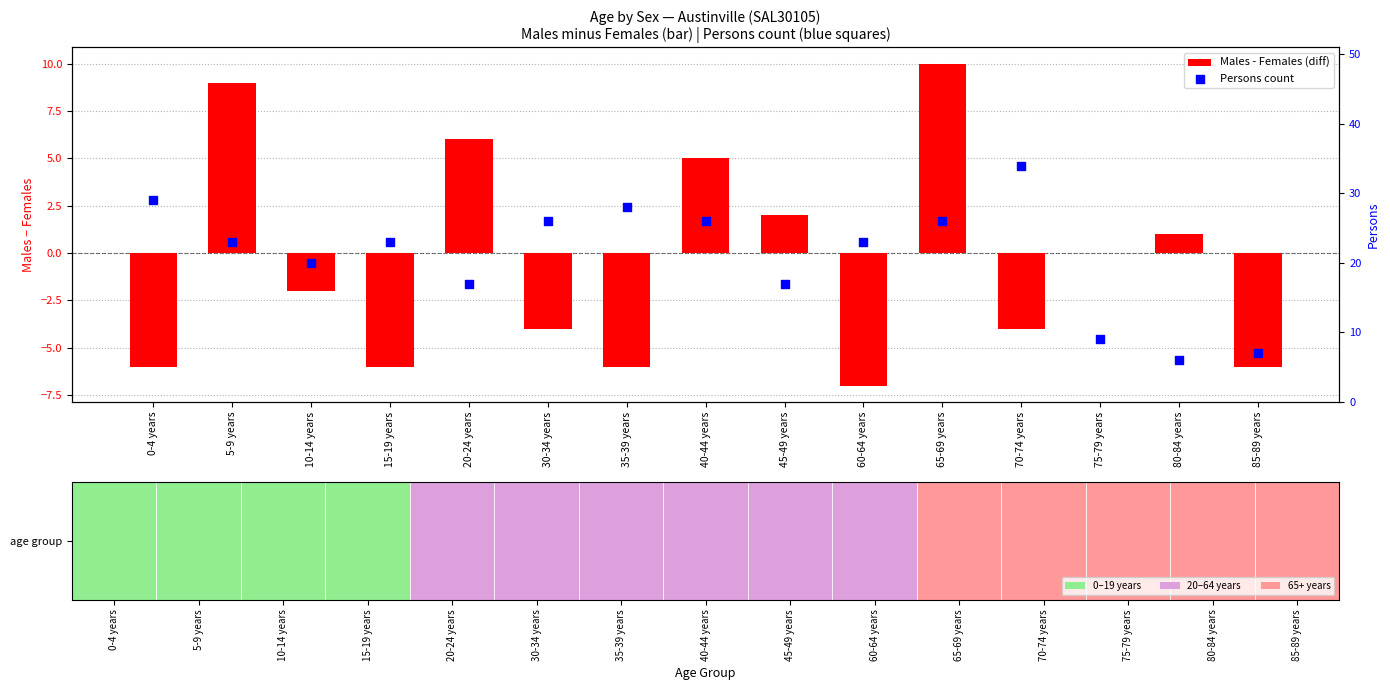

At how many categories does at least one series exceed 13?

12